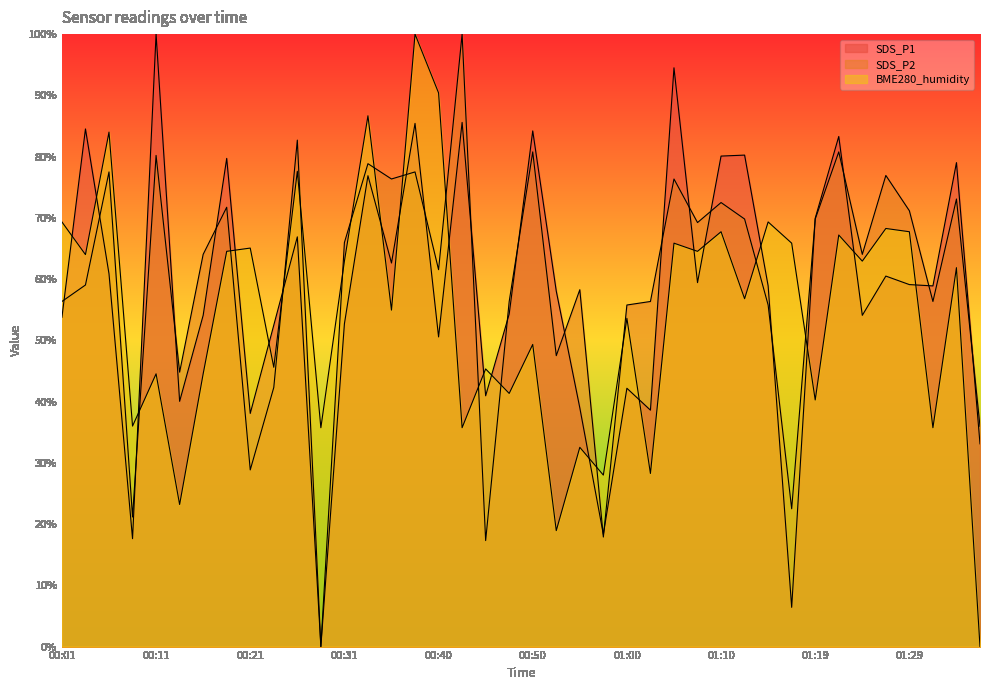

List the labels in order of SDS_P1 value, smallest first.

00:28, 01:17, 00:09, 00:57, 01:36, 00:21, 01:02, 00:55, 00:14, 00:45, 01:00, 00:40, 00:23, 00:31, 00:01, 00:16, 01:24, 00:48, 00:53, 01:15, 01:32, 01:29, 01:07, 01:27, 00:06, 00:36, 00:26, 01:19, 00:33, 01:34, 00:19, 01:10, 01:12, 01:22, 00:50, 00:04, 00:38, 00:43, 01:05, 00:11